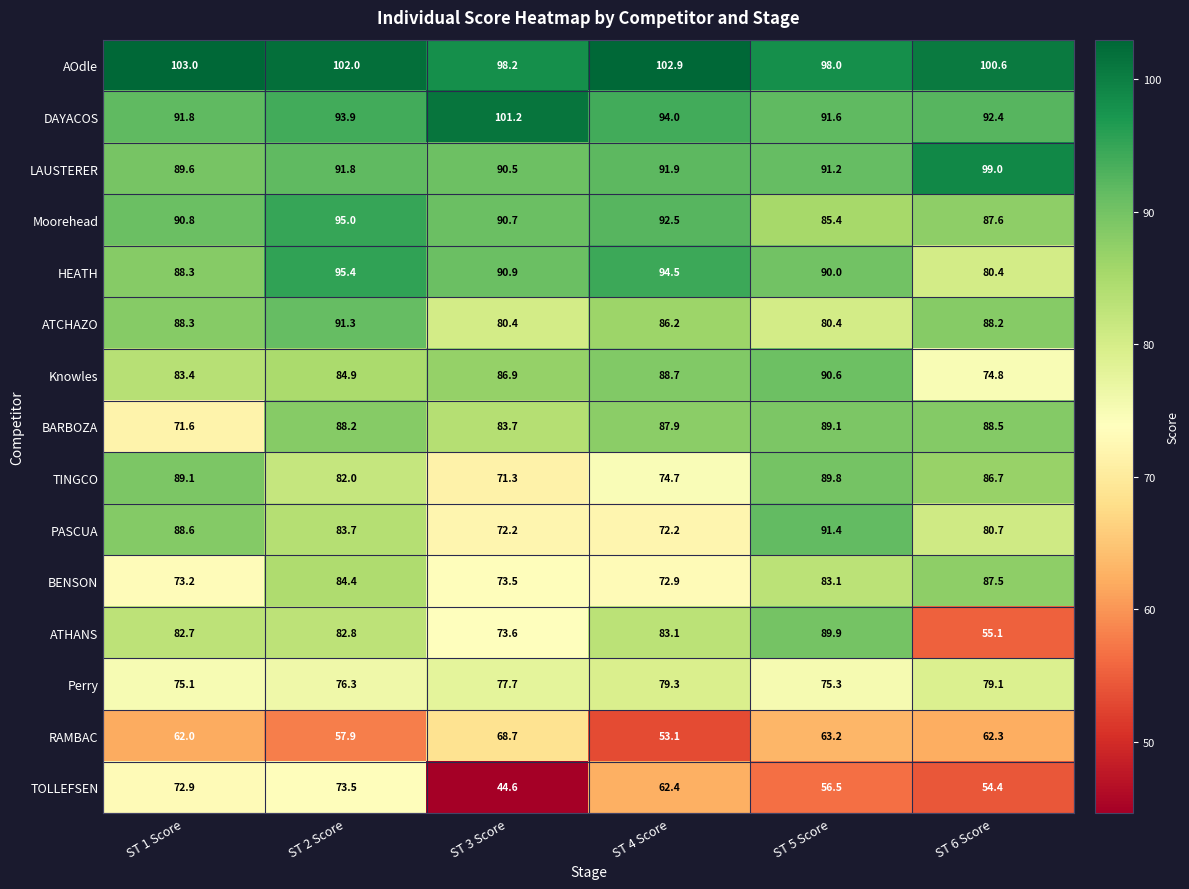

Between ST 4 Score and ST 5 Score, which series saw the biggest shift?

PASCUA